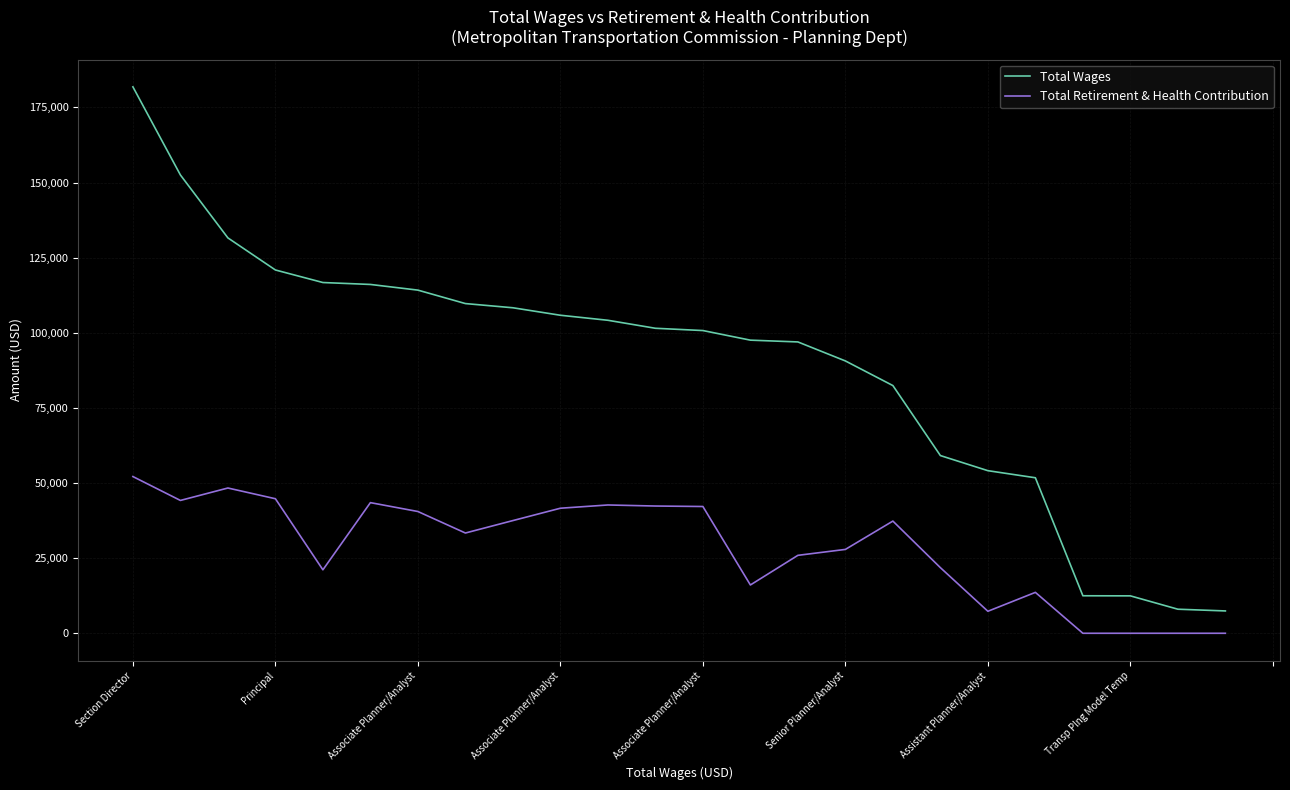

List the series in order of their overall mean, highest first.

Total Wages, Total Retirement & Health Contribution